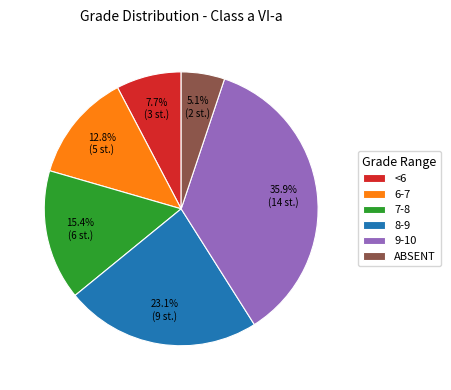

What is the largest slice in the pie chart?

9-10